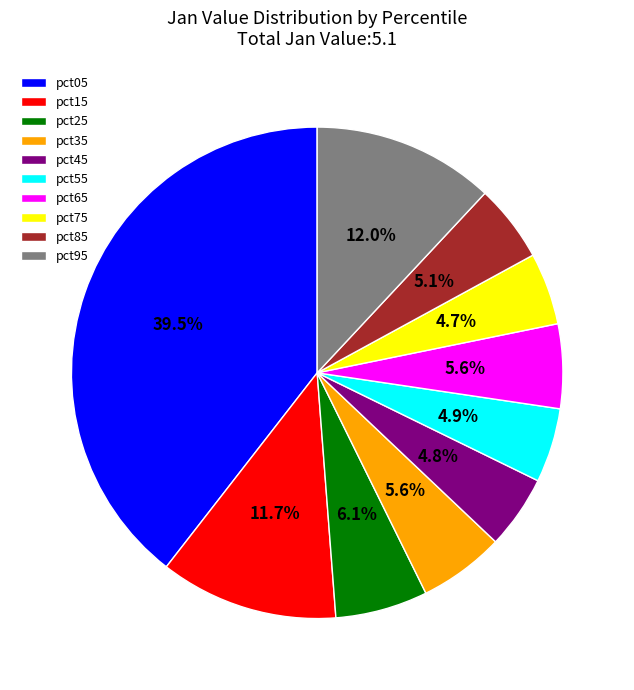

Is pct65 the majority of the pie?

No